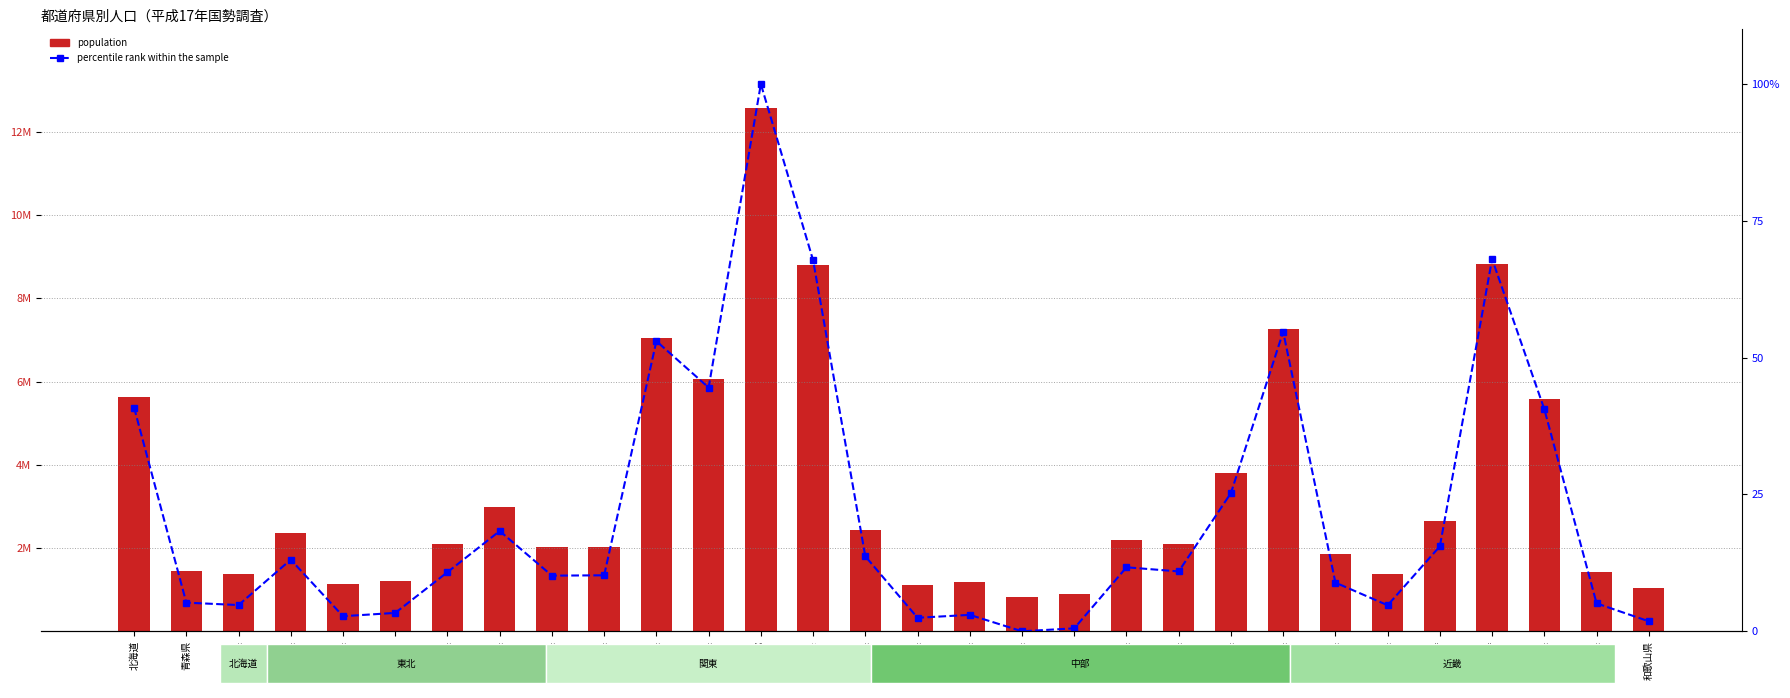

Is it true that population equals 2107226.0 at 岐阜県?

True